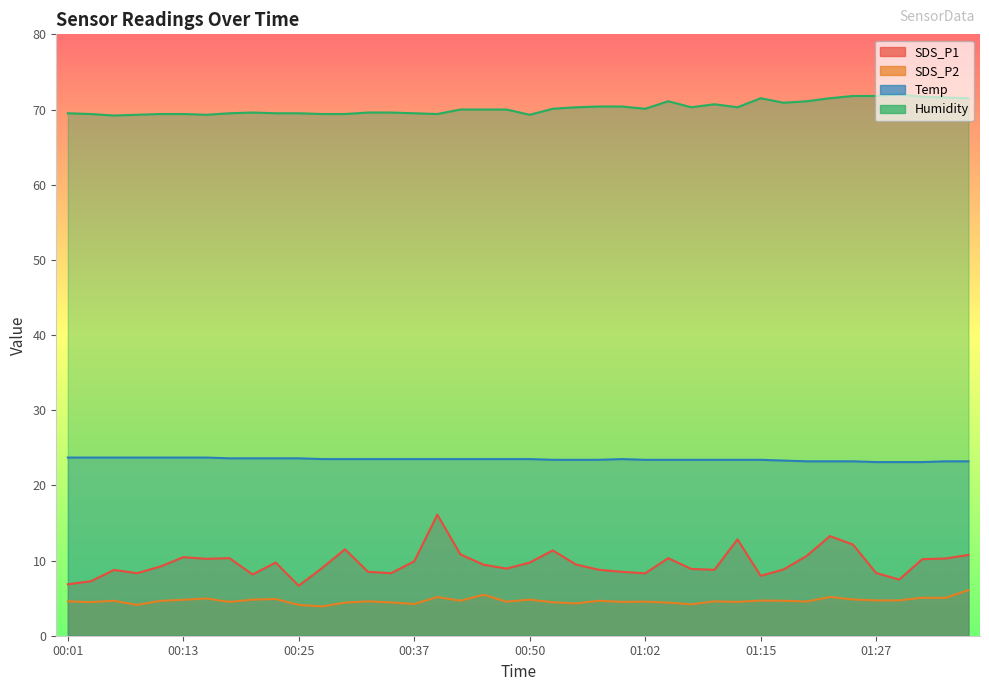

Read the SDS_P1 value at 01:02.

8.3